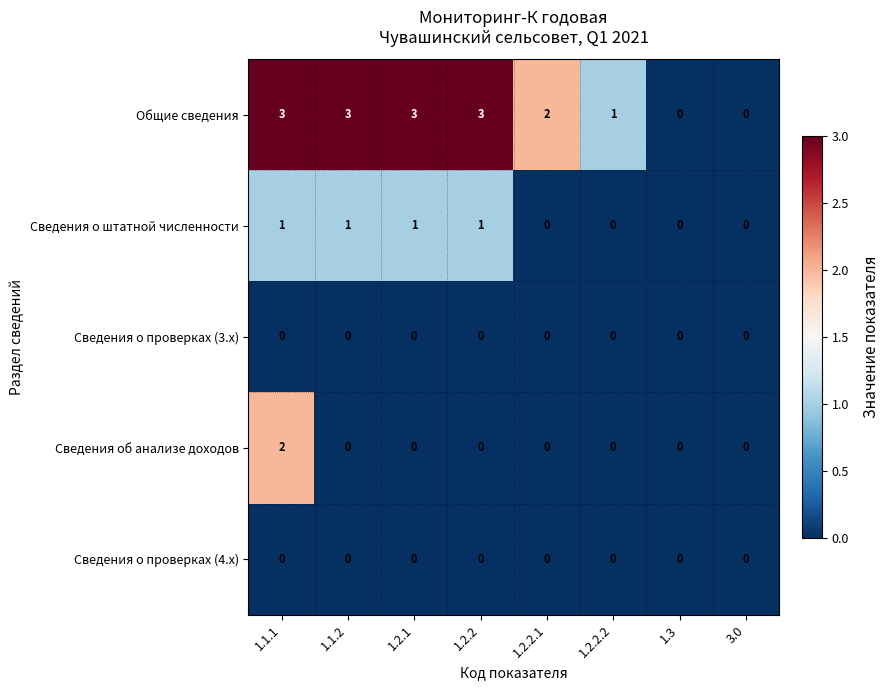

Which series has the largest range (max minus min)?

Общие сведения